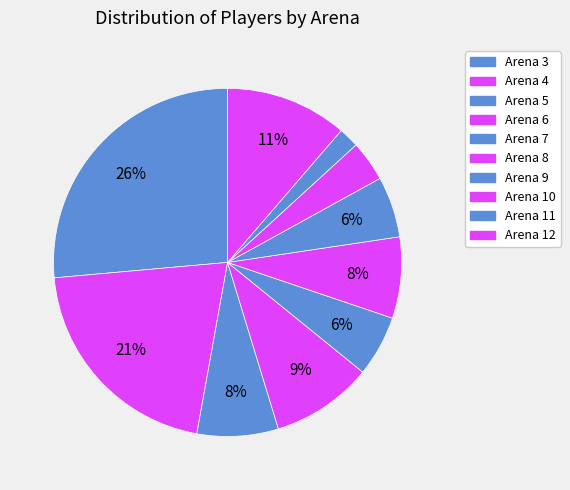

To the nearest percent, what percentage of the pie is Arena 9?

6%